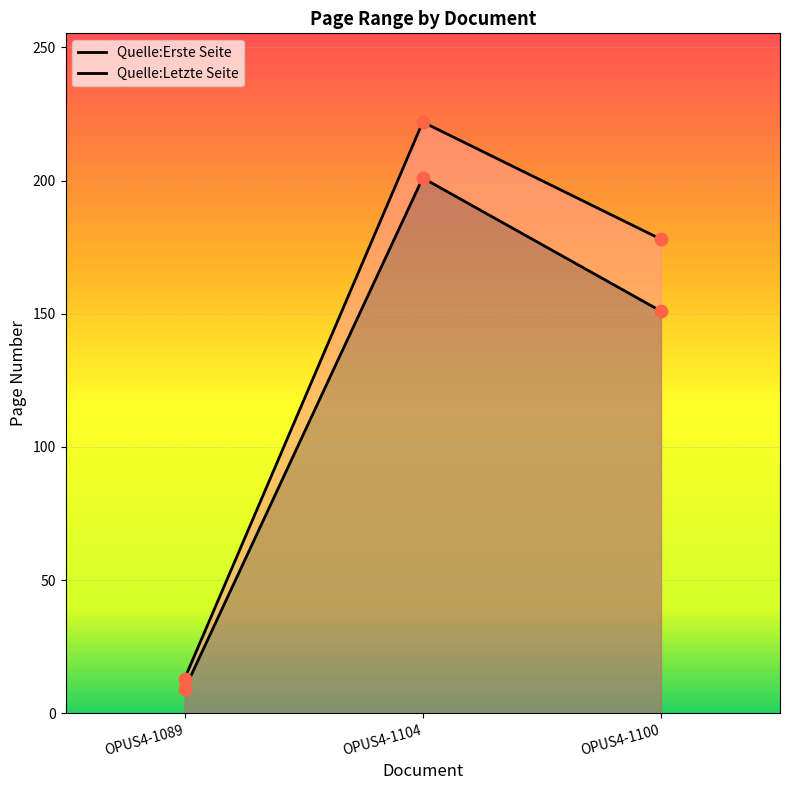

Which series reaches the minimum Y coordinate?

Quelle:Erste Seite